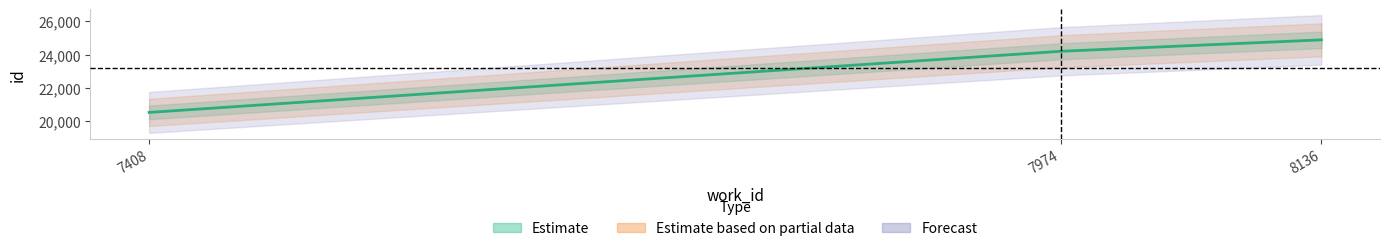

List the labels in order of value, largest first.

8136, 7974, 7408